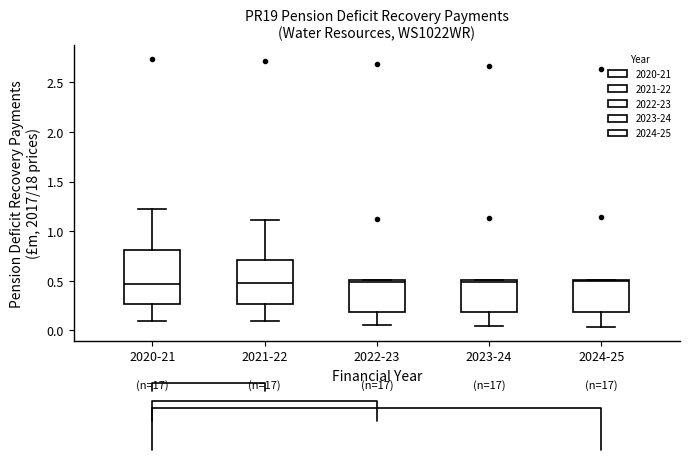

Reading left to right, transcribe this box plot: for each box, give where its median line is, the range the box spans, and where its two whiskers end, as read against the y-axis. The values are not printed on the chart, so give them approximately, as read against the axis.

2020-21: median 0.45, box 0.25 to 0.80, whiskers 0.10 to 1.20
2021-22: median 0.50, box 0.25 to 0.70, whiskers 0.10 to 1.10
2022-23: median 0.50 (just below the box's upper edge), box 0.20 to 0.50, whiskers 0.05 to 0.50
2023-24: median 0.50 (just below the box's upper edge), box 0.20 to 0.50, whiskers 0.05 to 0.50
2024-25: median 0.50 (just below the box's upper edge), box 0.20 to 0.50, whiskers 0.05 to 0.50